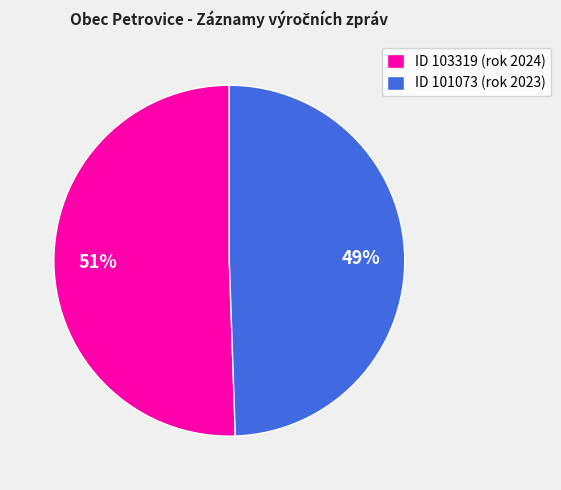

Which slice is the smallest?

ID 101073 (rok 2023)